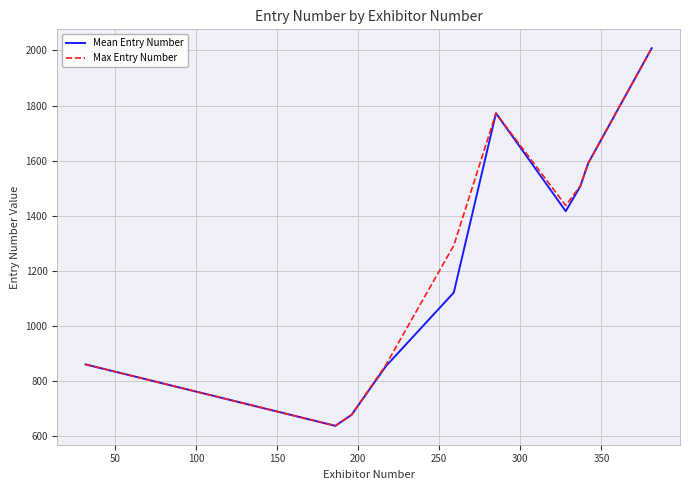

What is the lowest value of the Mean Entry Number series?

637.0